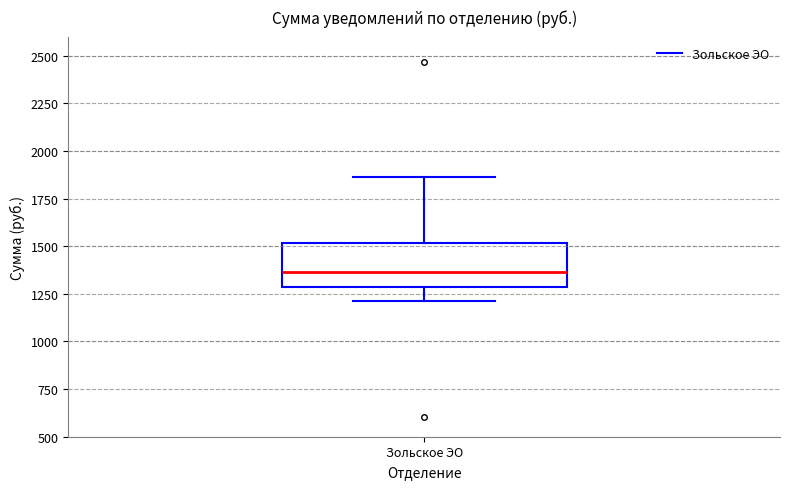

Where does the upper whisker of the box for Зольское ЭО end on the y-axis? The values are not printed on the chart, so give them approximately, as read against the axis.

1850